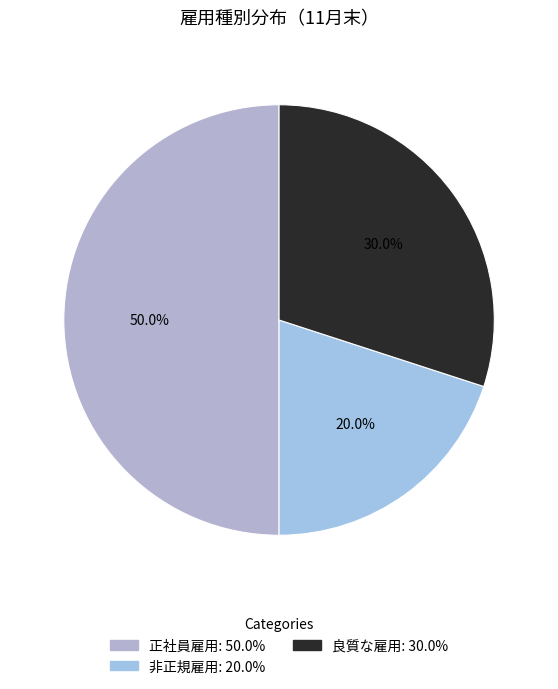

Count the number of slices in the pie.

3